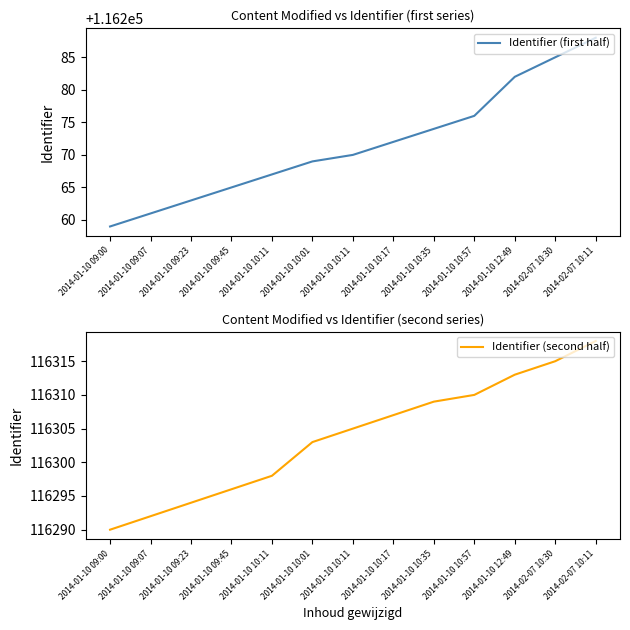

Reading left to right, list all the values displayed in this chart.

Identifier (first half): 116259	116261	116263	116265	116267	116269	116270	116272	116274	116276	116282	116285	116288
Identifier (second half): 116290	116292	116294	116296	116298	116303	116305	116307	116309	116310	116313	116315	116318